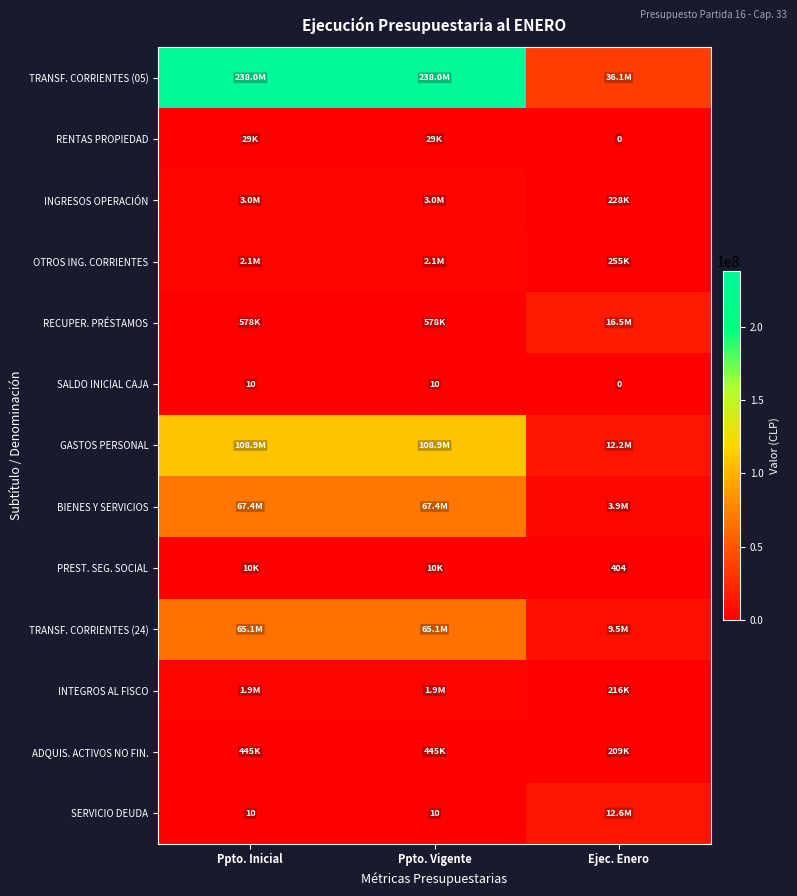

The value of SERVICIO DEUDA at Ppto. Vigente is 10. True or false?

True